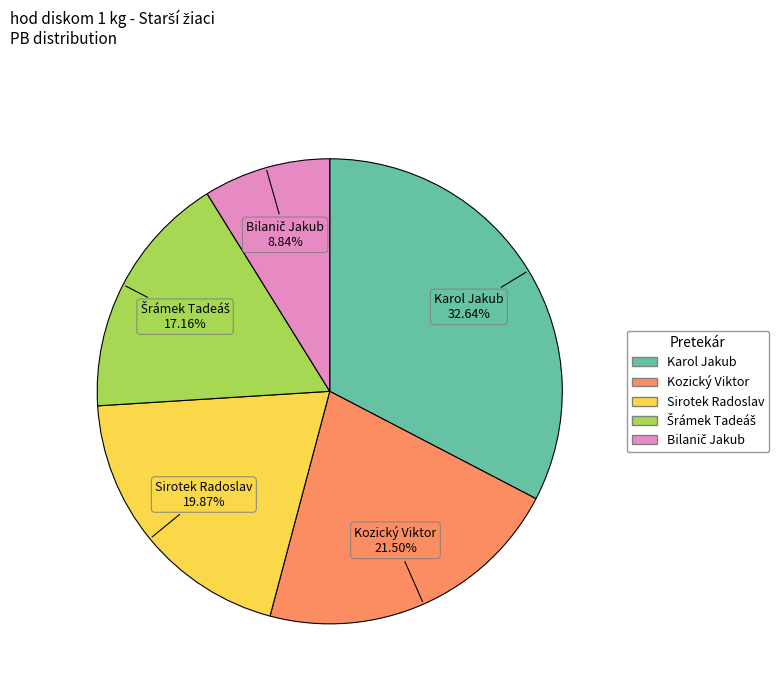

To the nearest percent, what portion does Karol Jakub represent?

33%